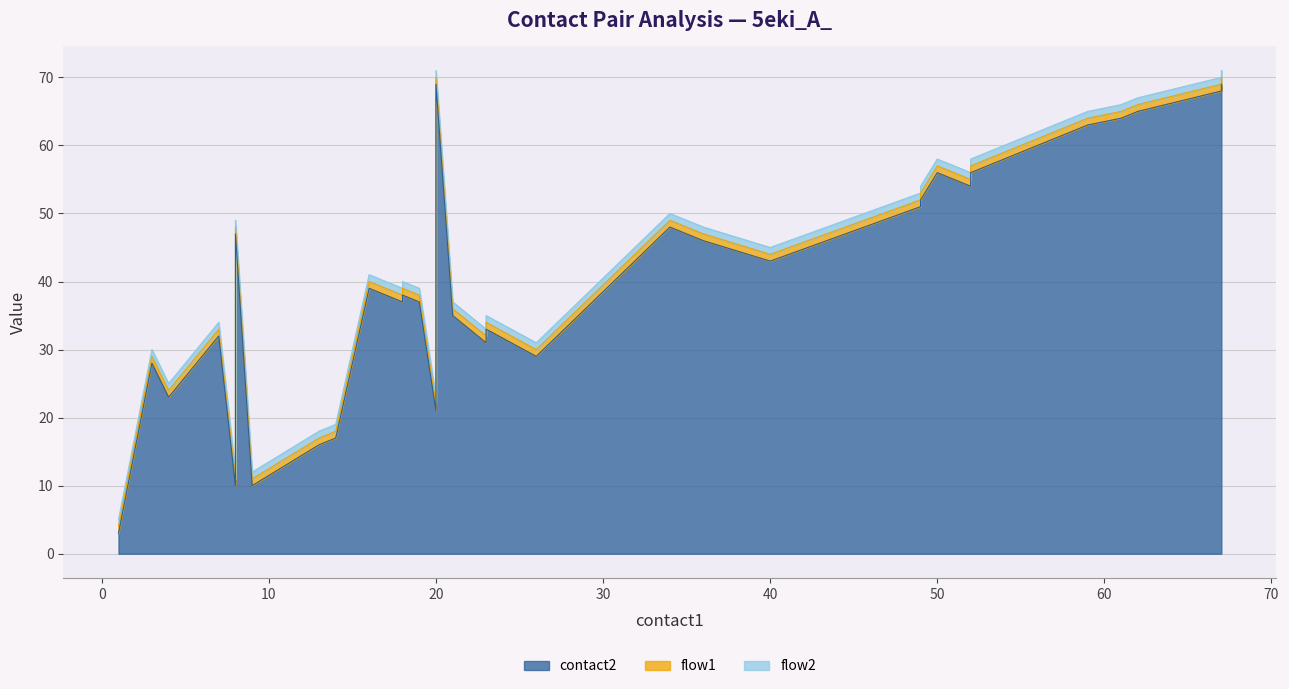

What is the smallest value displayed?

1